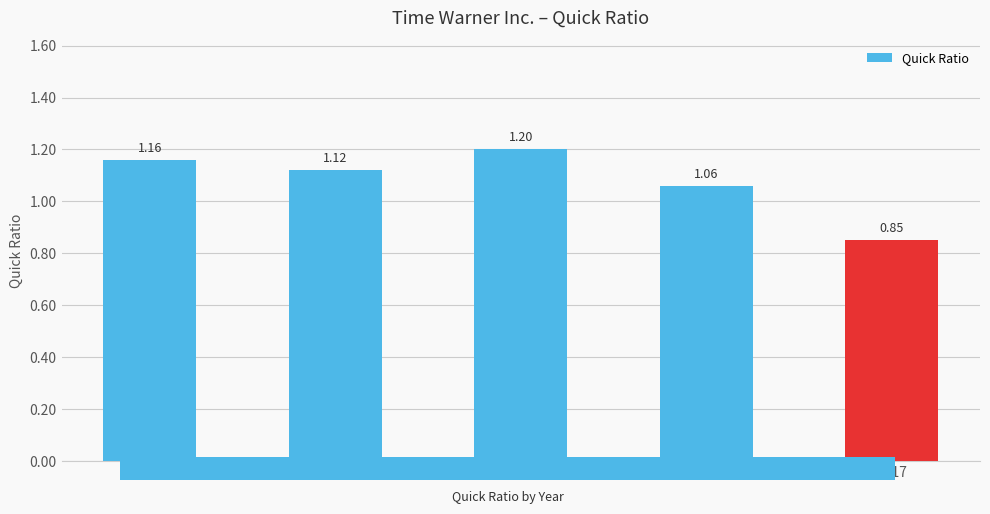

How many bars are there in total?

5